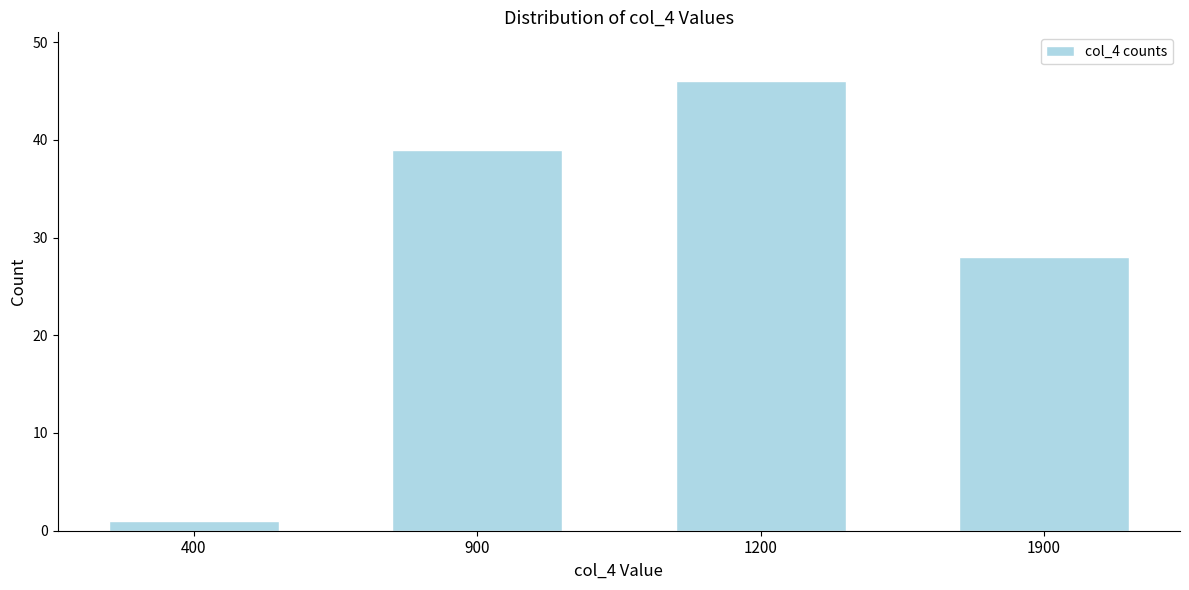

Reading right to left, what are all the values shown in this chart?

1900=28	1200=46	900=39	400=1